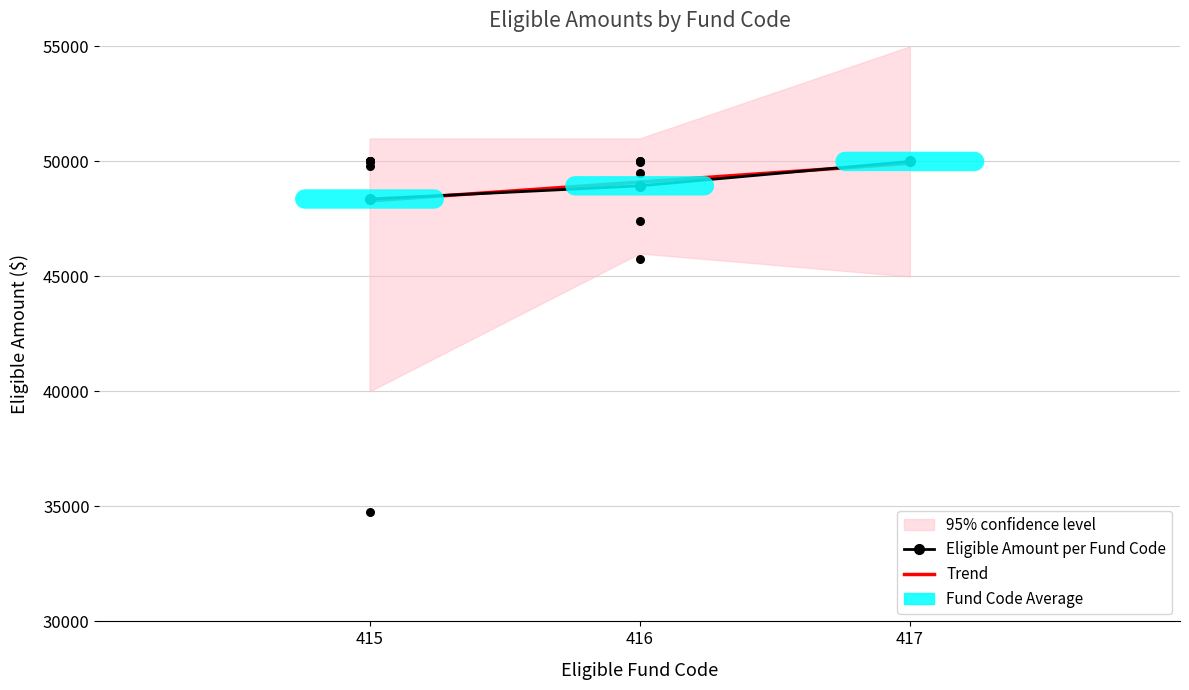

Which series has the largest Y range (max minus min)?

Eligible Amount per Fund Code